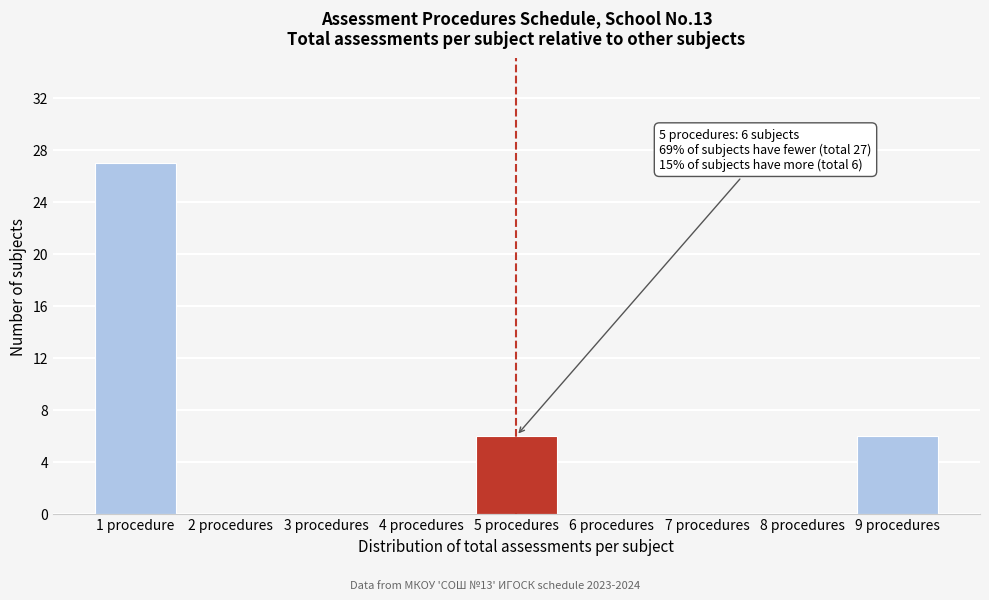

Reading right to left, extract all data points from this chart.

9 procedures=6	8 procedures=0	7 procedures=0	6 procedures=0	5 procedures=6	4 procedures=0	3 procedures=0	2 procedures=0	1 procedure=27